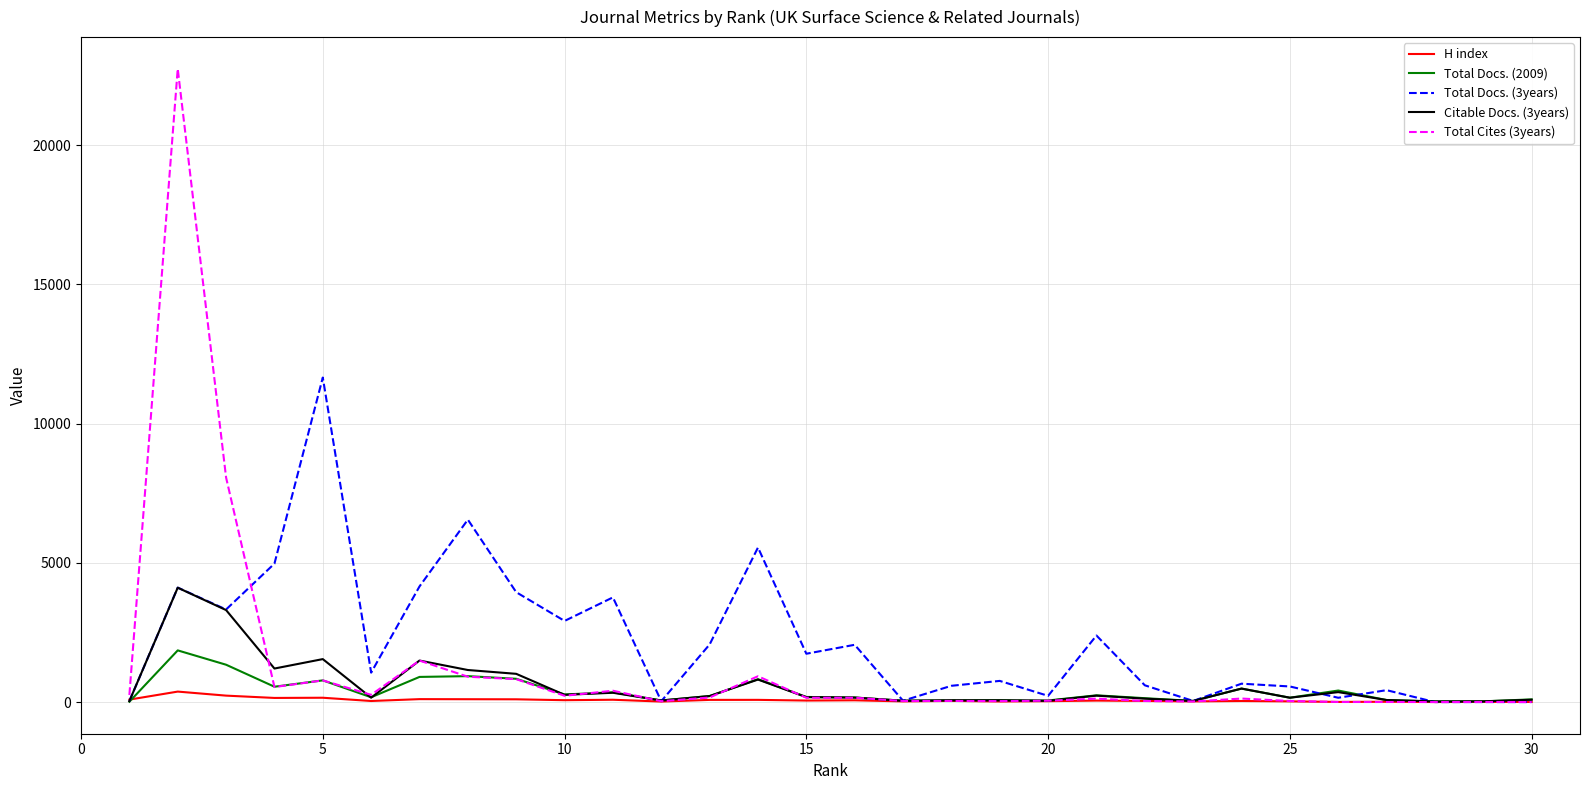

Rank the series by their maximum value, from lowest to highest.

H index, Total Docs. (2009), Citable Docs. (3years), Total Docs. (3years), Total Cites (3years)